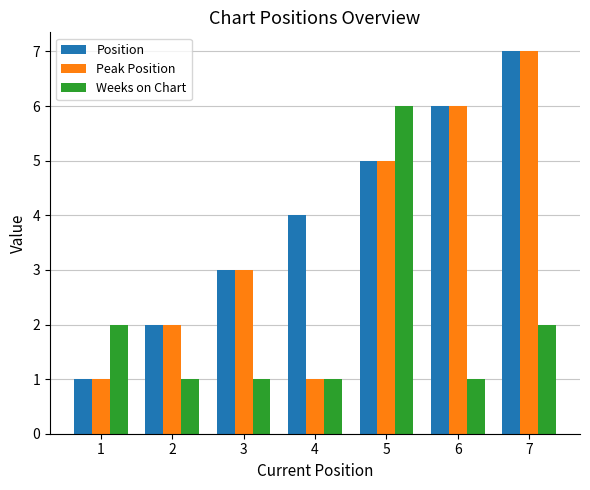

Rank the series by their average value, from highest to lowest.

Position, Peak Position, Weeks on Chart